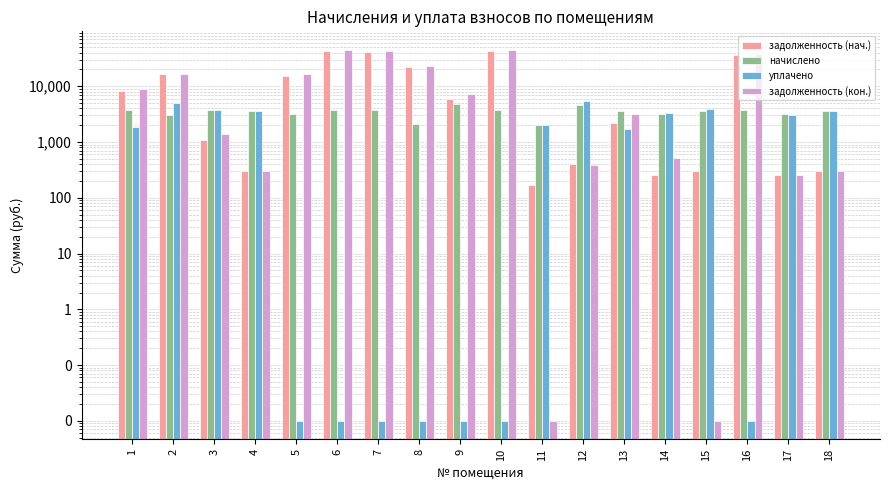

Is it true that начислено equals 2006.0 at 11?

True